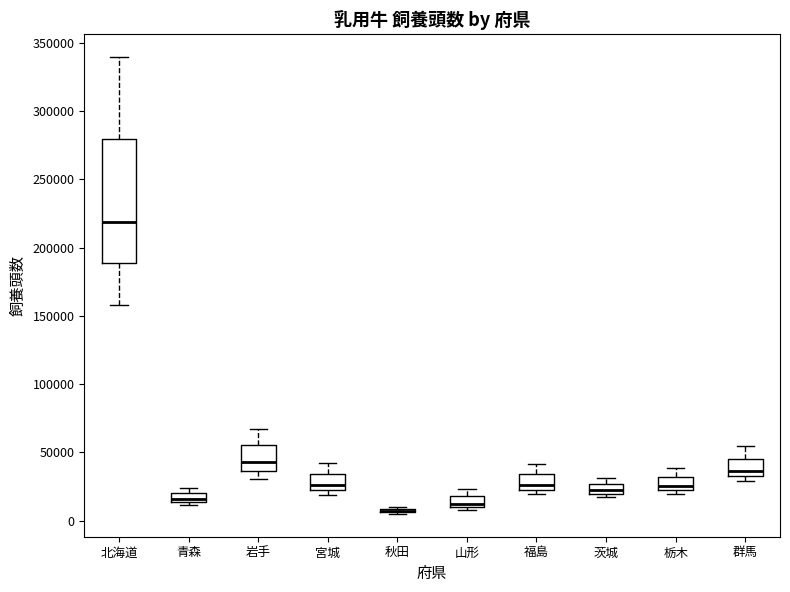

Comparing the boxes themselves (not the whiskers), which one is the tallest?

北海道